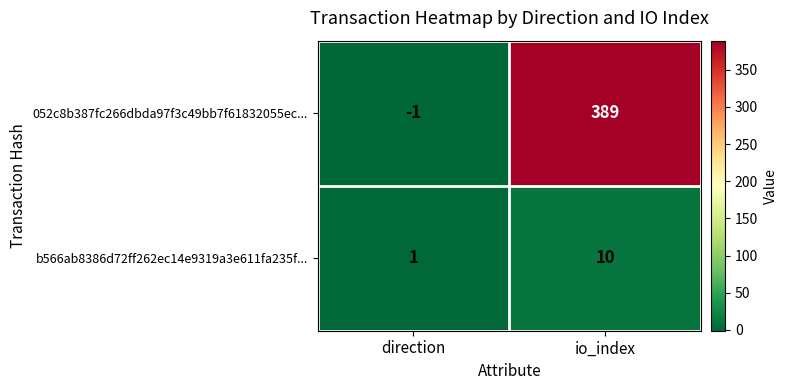

At which category is the sum across all series the highest?

io_index